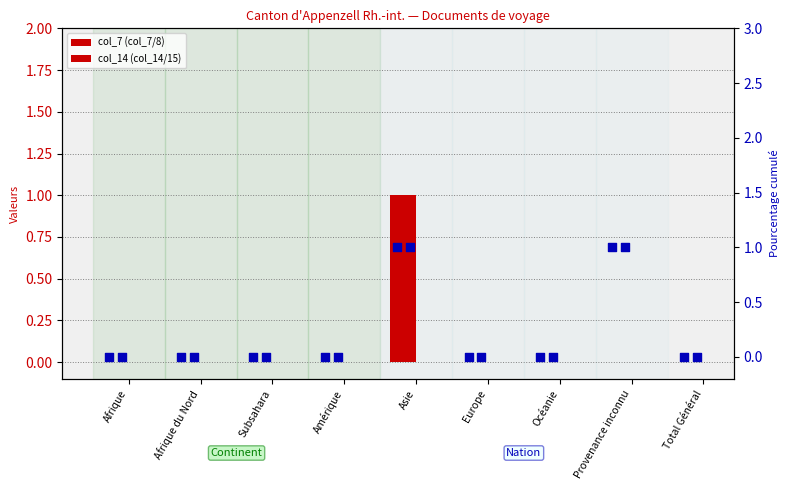

Which series reaches the minimum Y coordinate?

col_7 (Débuts obtentions docs)